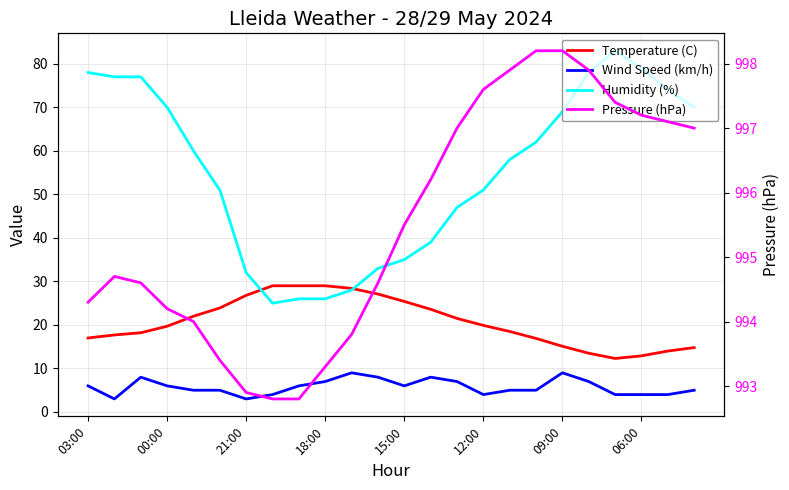

True or false: Wind Speed (km/h) and Humidity (%) intersect in this chart.

False